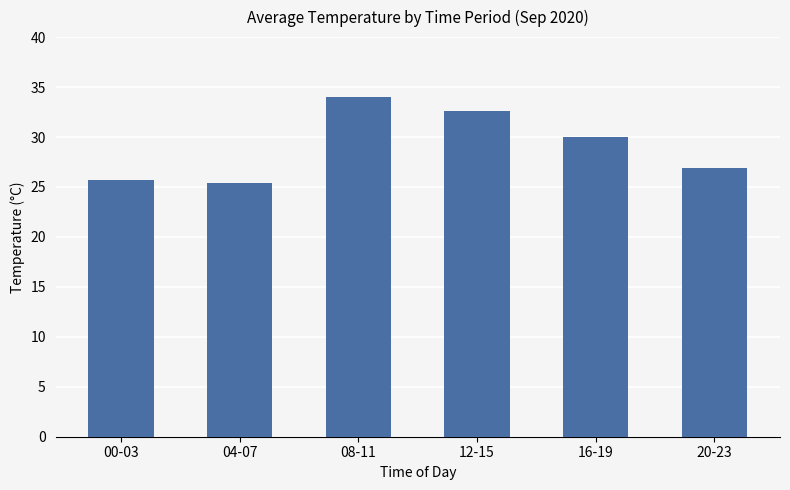

The value at 00-03 is 25.7. True or false?

True